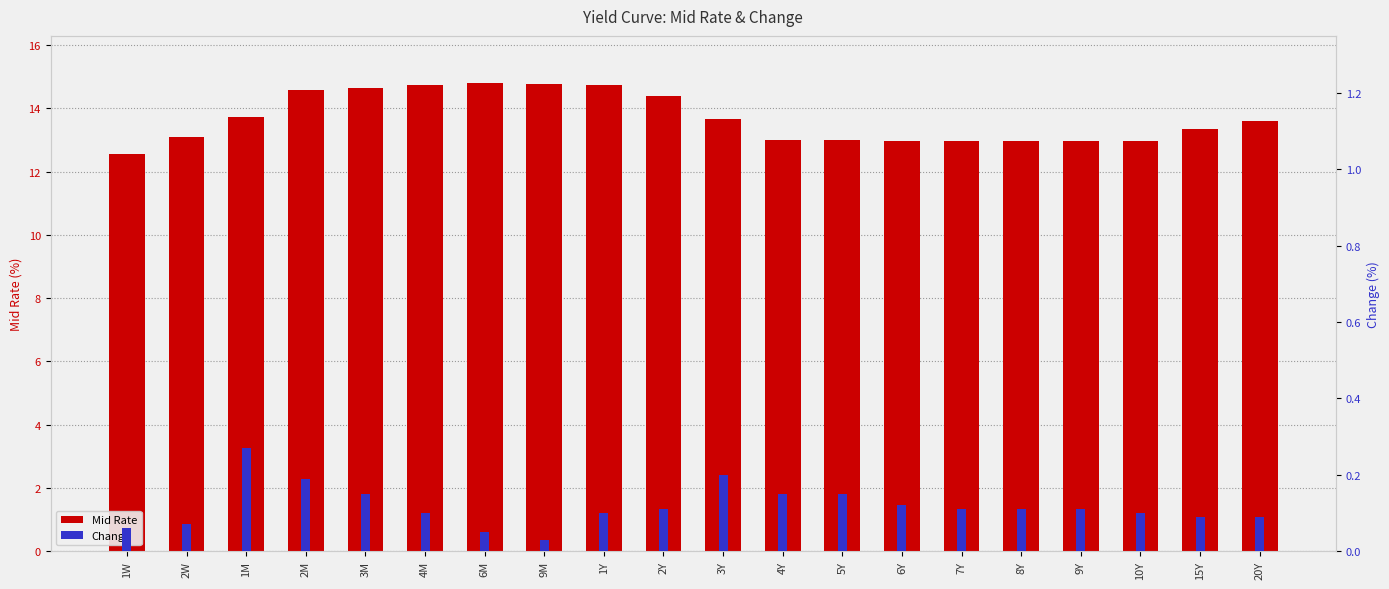

What is the value of the Mid Rate bar at the 3rd from the left?

13.7